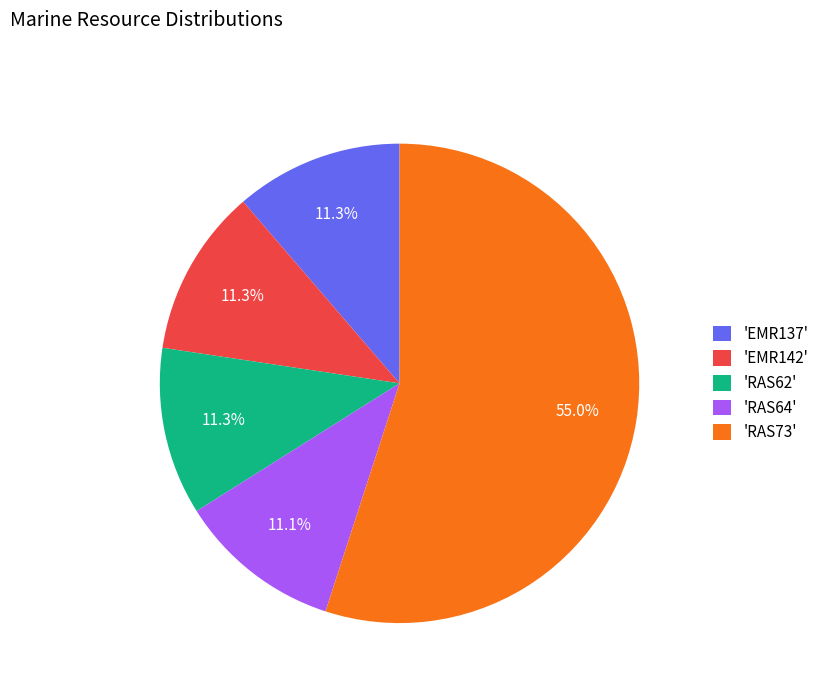

Does any single category account for the majority?

Yes